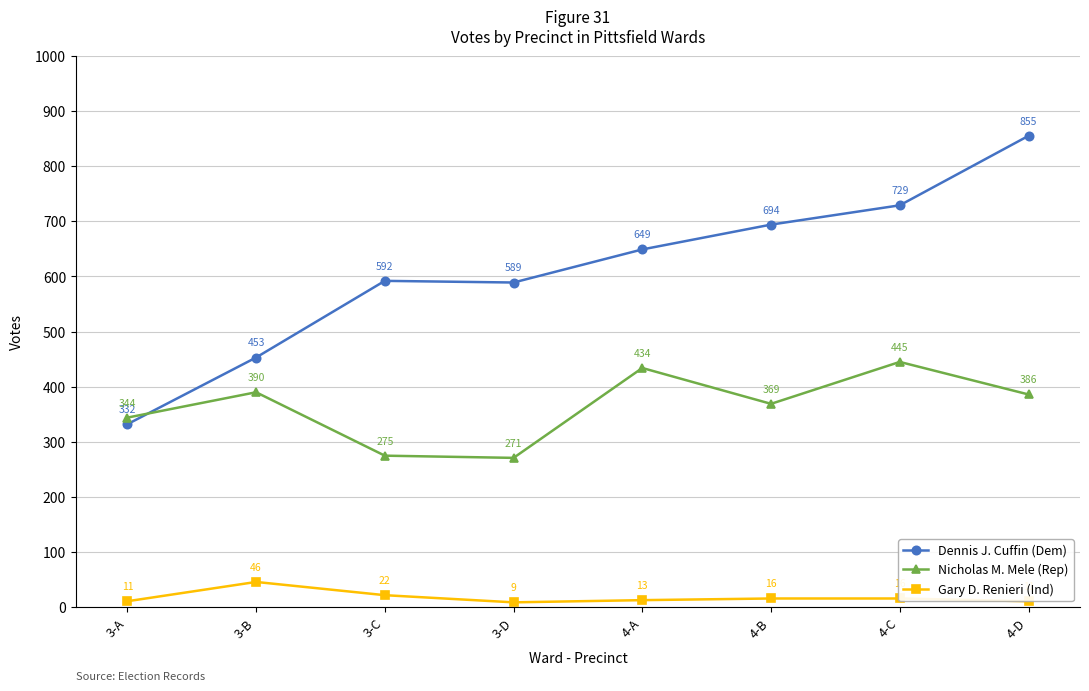

List the series in order of their peak value, highest first.

Dennis J. Cuffin (Dem), Nicholas M. Mele (Rep), Gary D. Renieri (Ind)